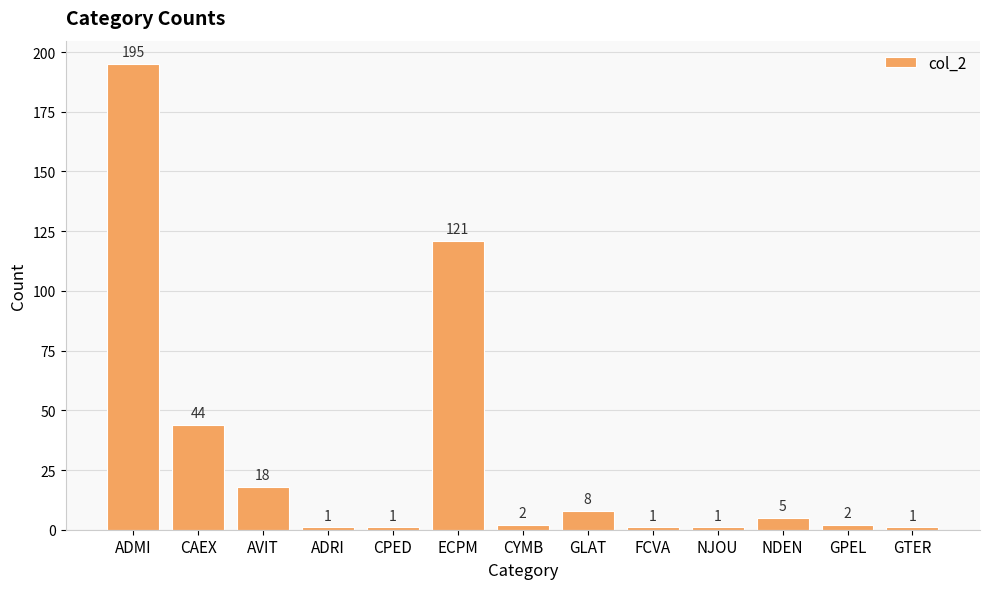

What is the average value?

31